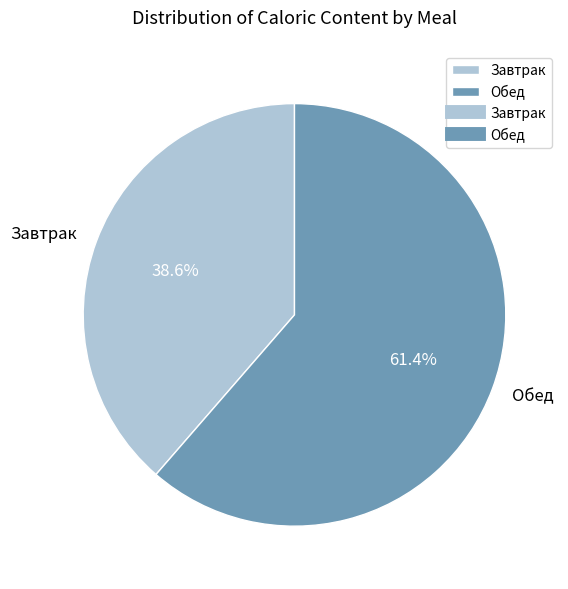

Is it true that Завтрак is 39% of the pie?

True